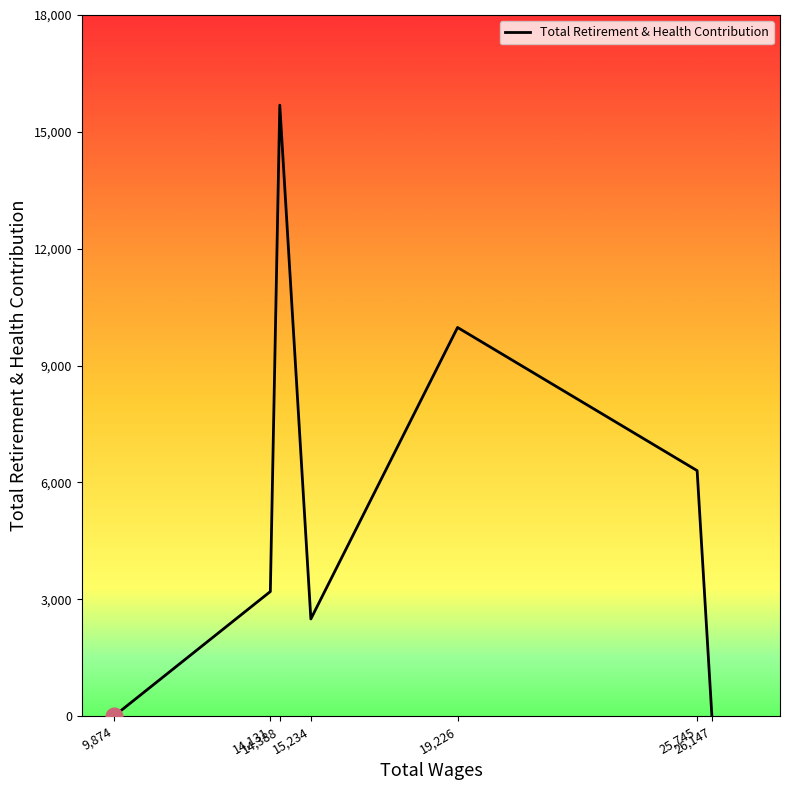

What is the average value?

5381